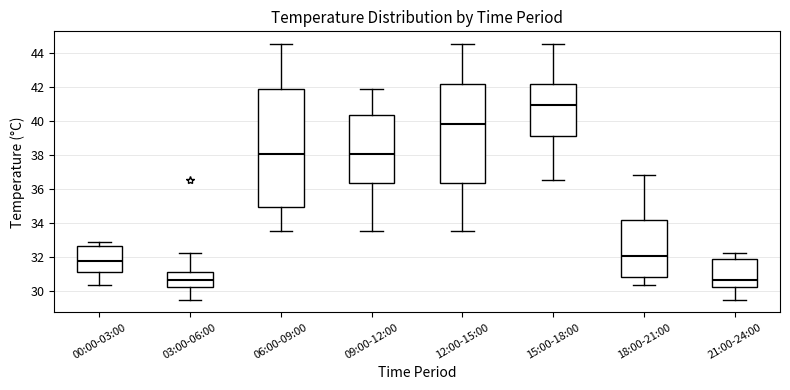

Where is the upper edge of the box for 21:00-24:00 on the y-axis? The values are not printed on the chart, so give them approximately, as read against the axis.

31.8